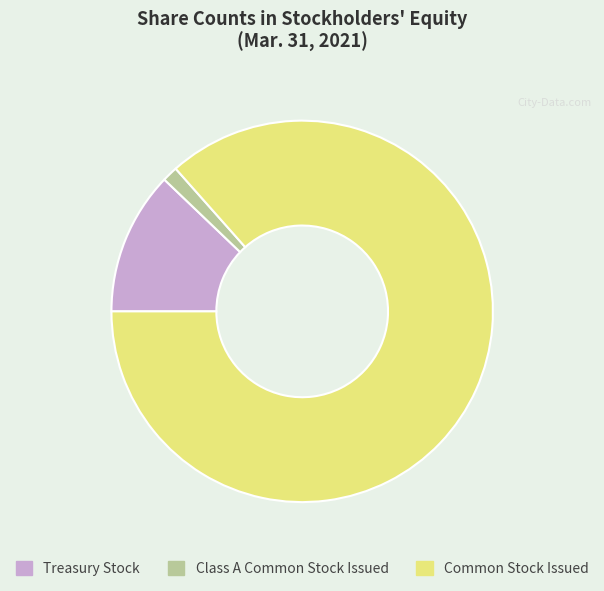

Approximately how many times larger is the value at Common Stock Issued compared to Class A Common Stock Issued?

65.9